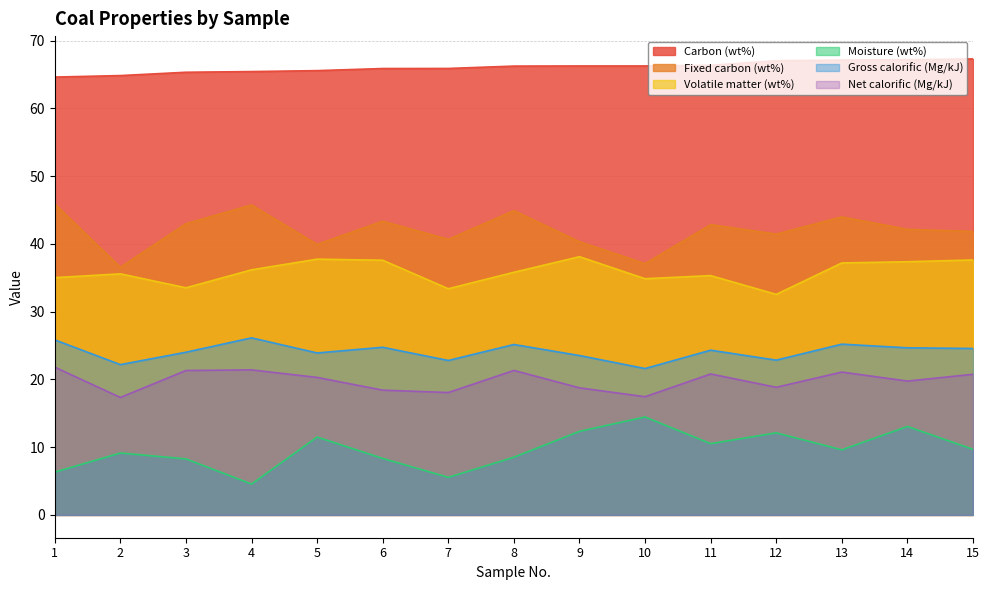

Which category has the highest value across all series?

15